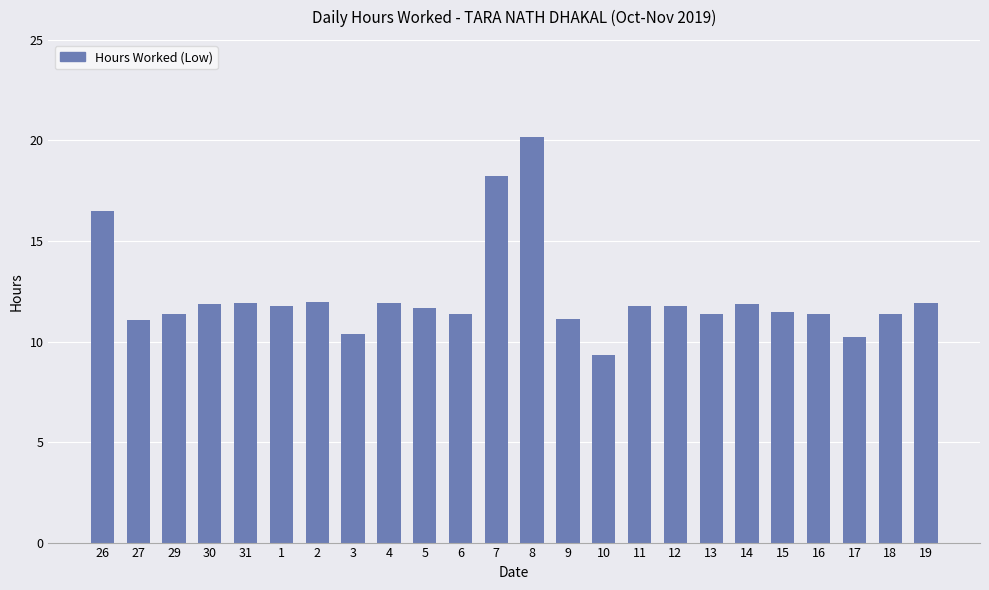

Read the value at 4.

11.9